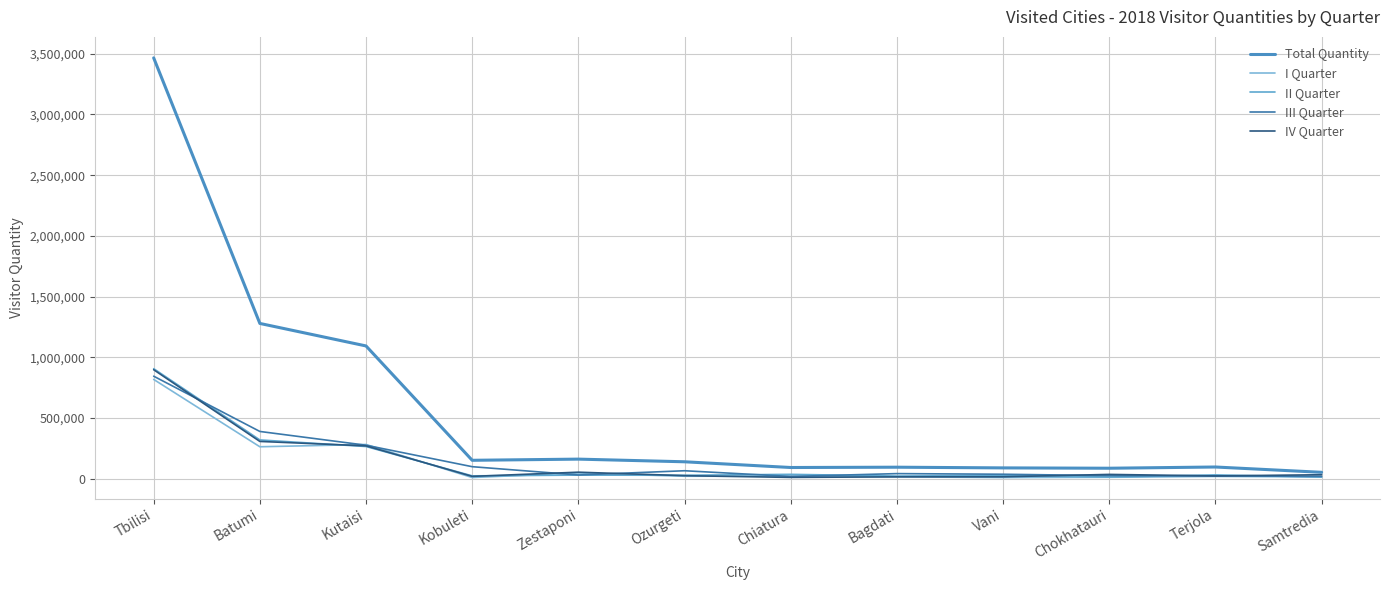

What is the label of the 6th point from the right?

Chiatura